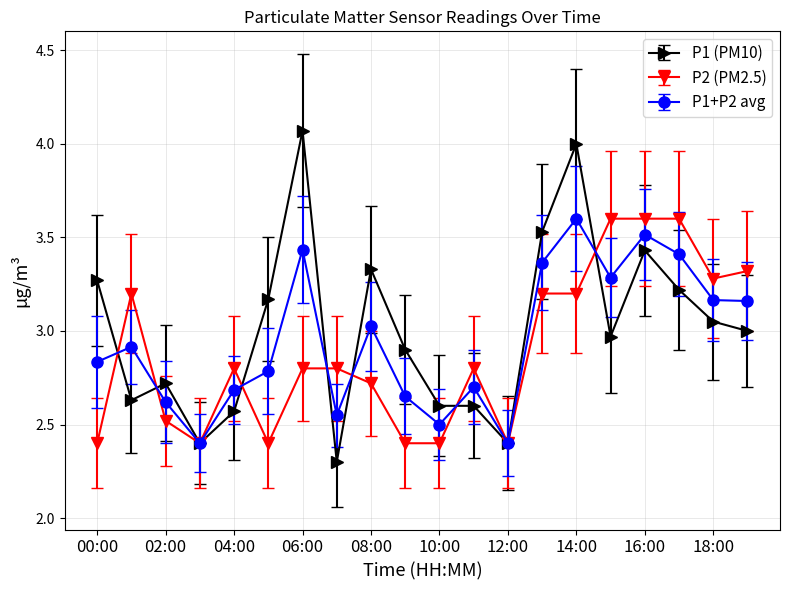

What is the lowest value of the P2 (PM2.5) series?

2.4